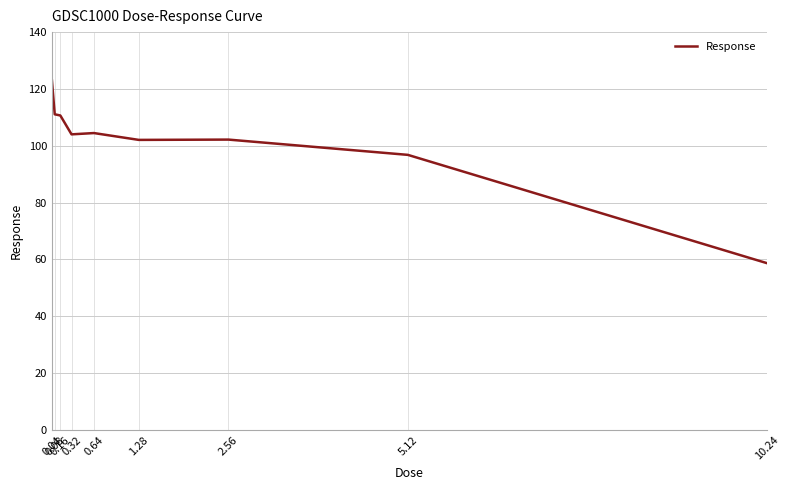

What is the difference between the maximum and minimum values?

64.3